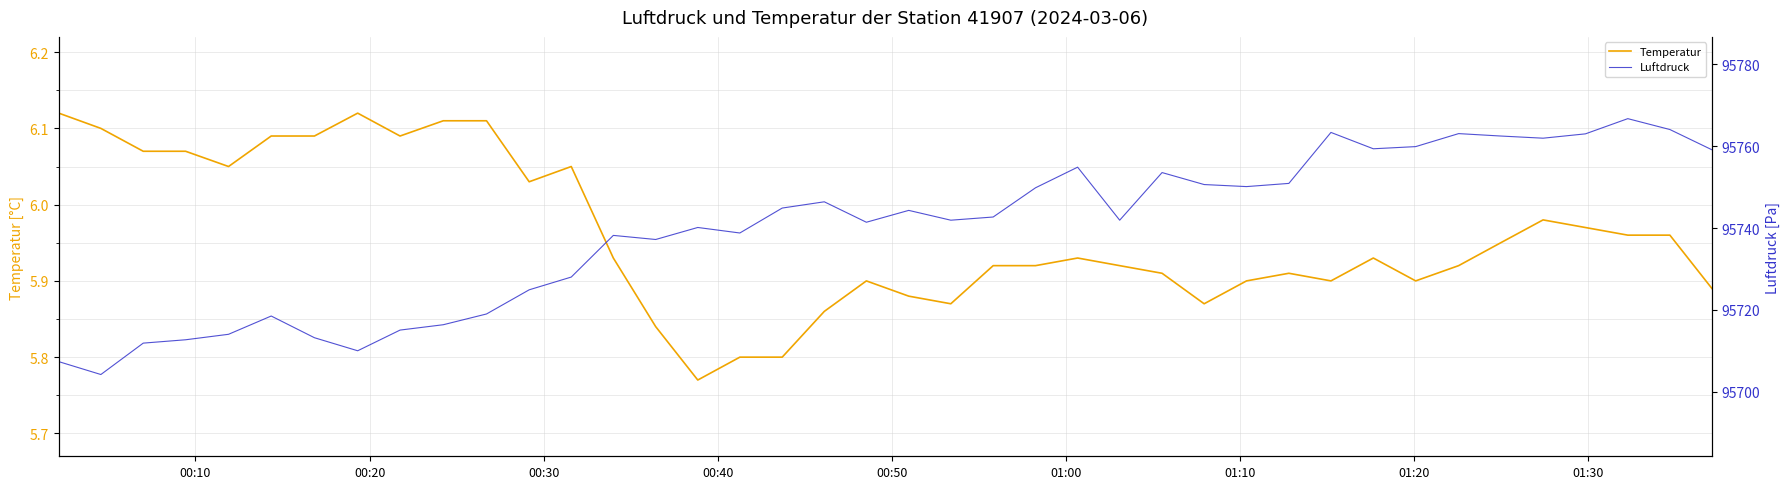

True or false: Temperatur and Luftdruck cross at least once.

False